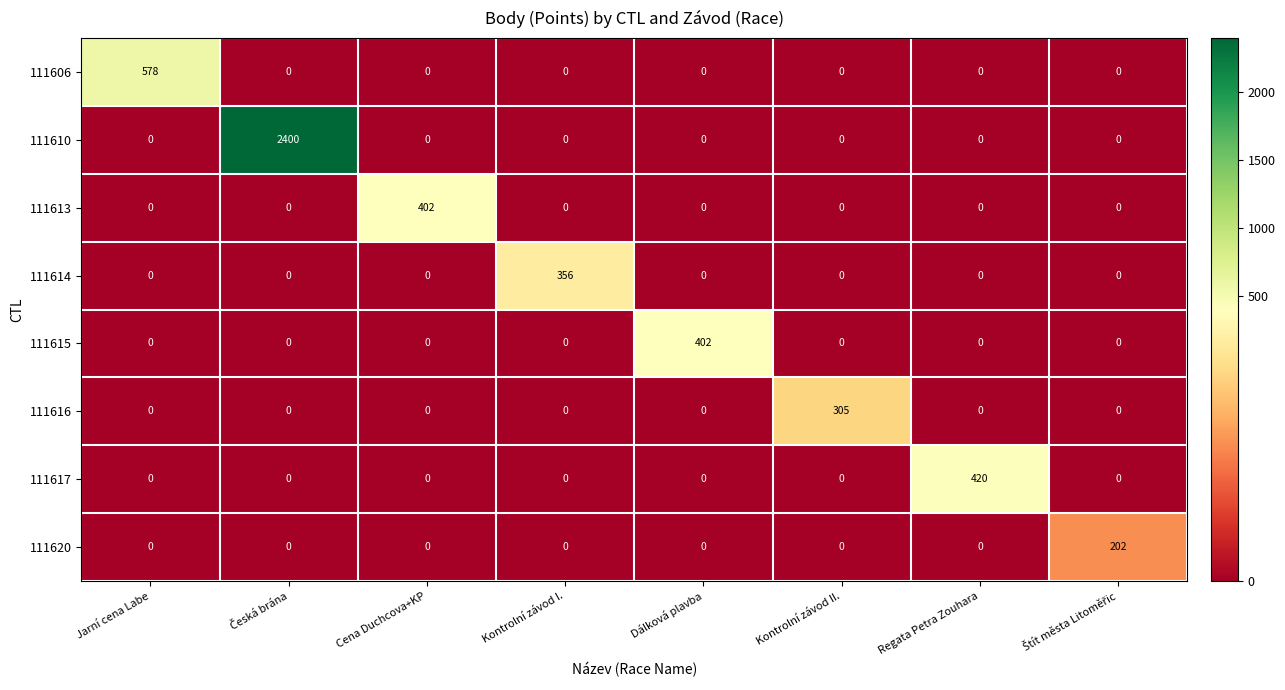

Which series has the widest spread of values?

111610